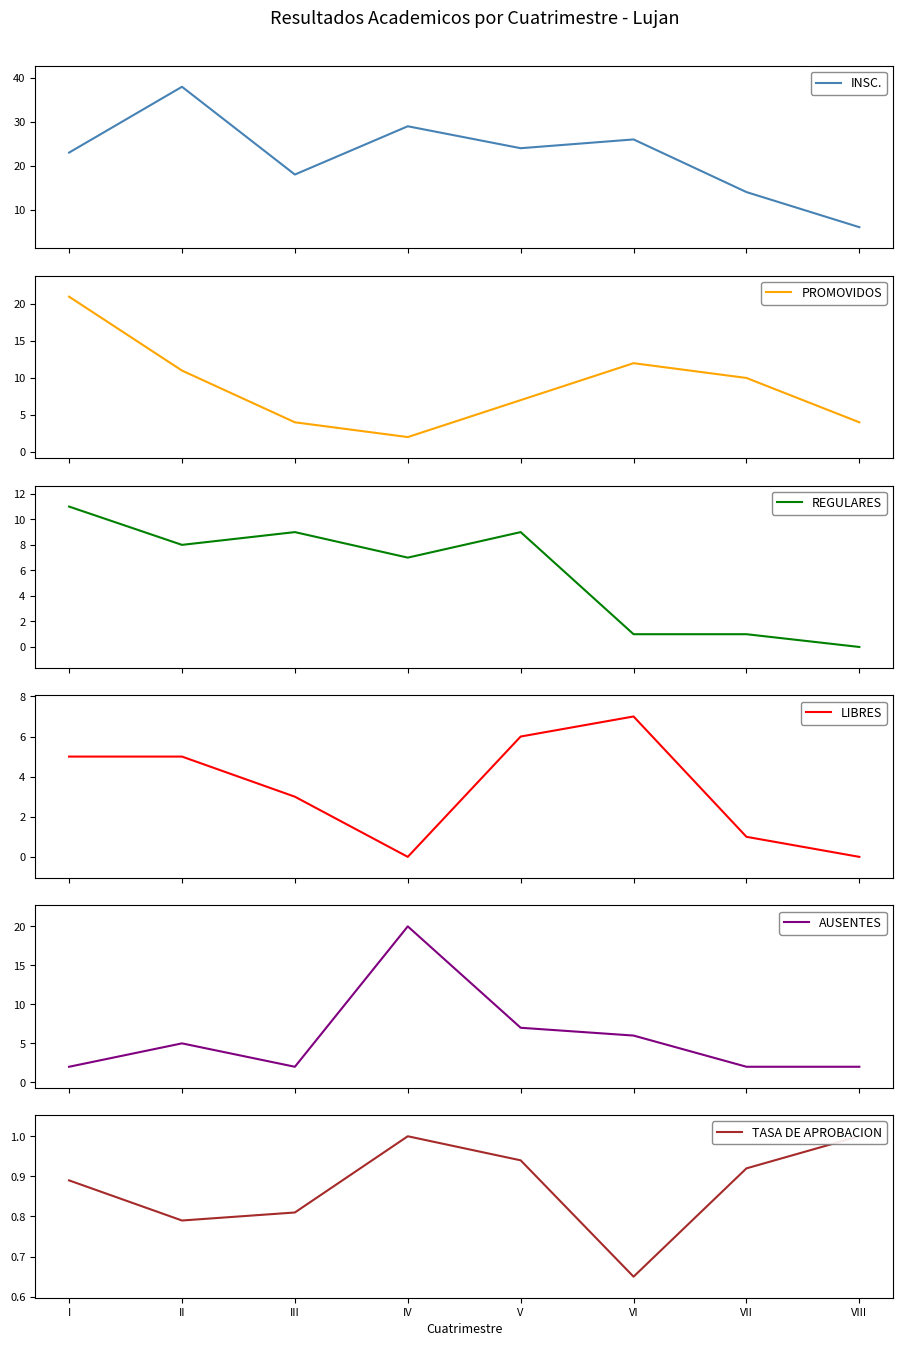

Reading right to left, transcribe all the data shown in this chart.

INSC.: 6.0	14.0	26.0	24.0	29.0	18.0	38.0	23.0
PROMOVIDOS: 4.0	10.0	12.0	7.0	2.0	4.0	11.0	21.0
REGULARES: 0.0	1.0	1.0	9.0	7.0	9.0	8.0	11.0
LIBRES: 0.0	1.0	7.0	6.0	0.0	3.0	5.0	5.0
AUSENTES: 2.0	2.0	6.0	7.0	20.0	2.0	5.0	2.0
TASA DE APROBACION: 1.0	0.9	0.7	0.9	1.0	0.8	0.8	0.9